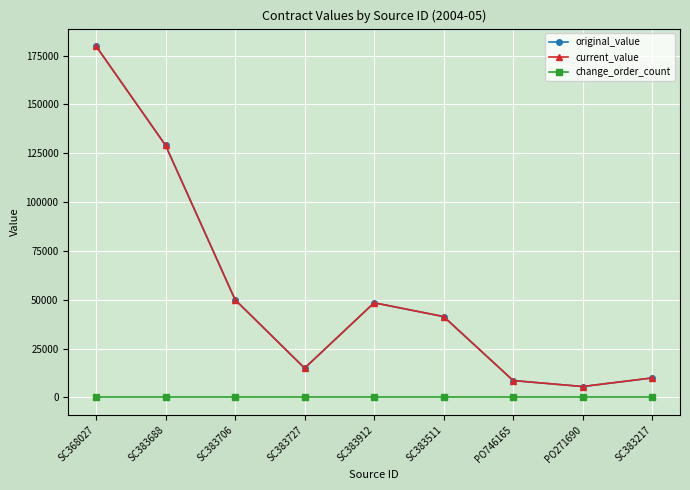

How many interior local peaks does the original_value series have?

1